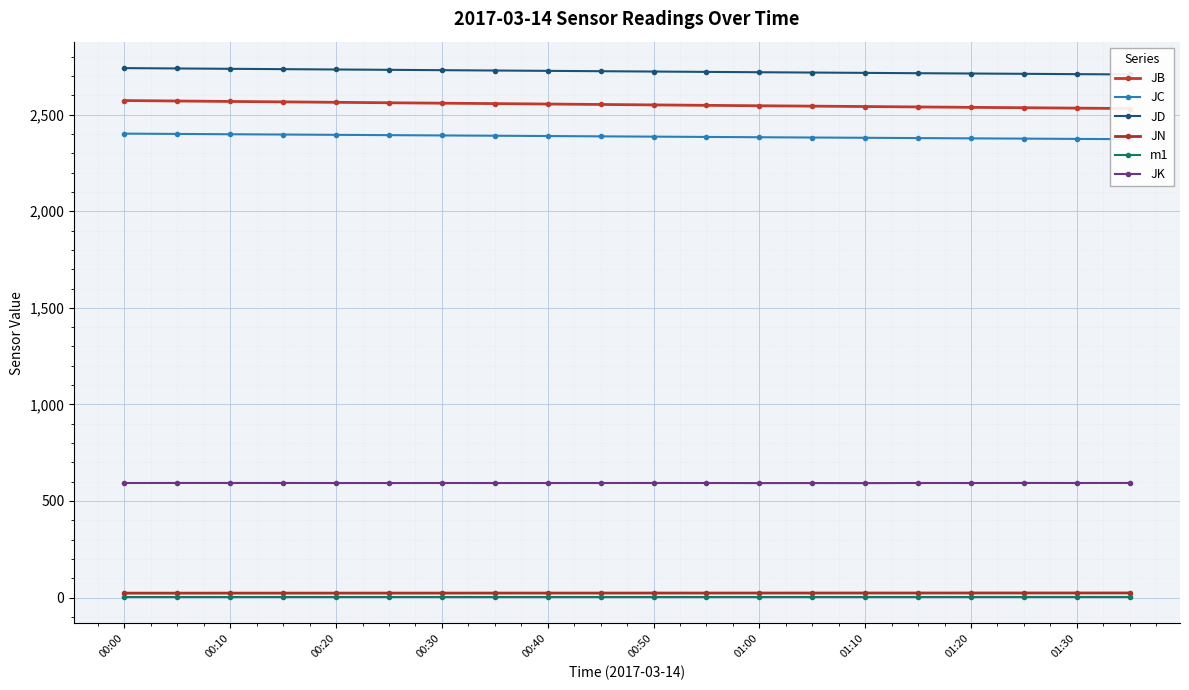

At which category does the chart reach its minimum across all series?

00:00